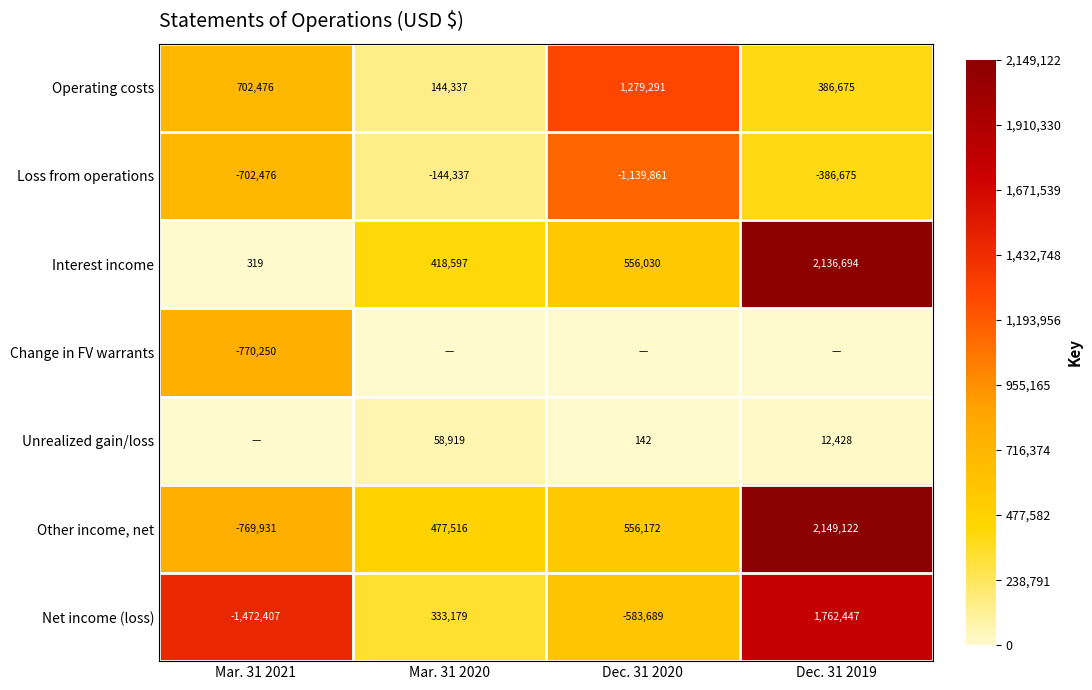

Between Mar. 31 2020 and Dec. 31 2019, which series saw the biggest shift?

Interest income